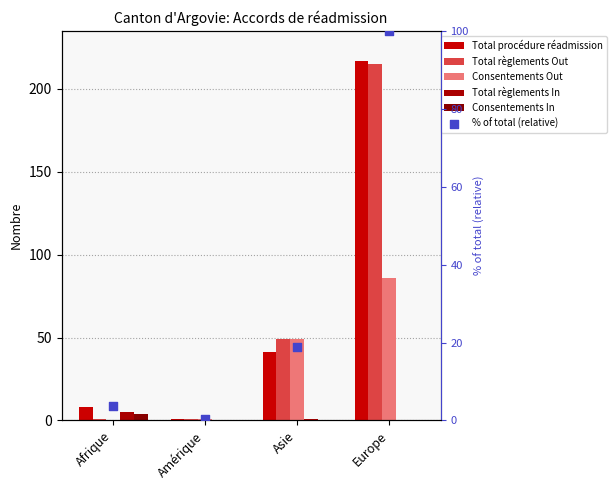

What are all the series names shown in the legend?

Total procédure réadmission, Total règlements Out, Consentements Out, Total règlements In, Consentements In, % of total (relative)